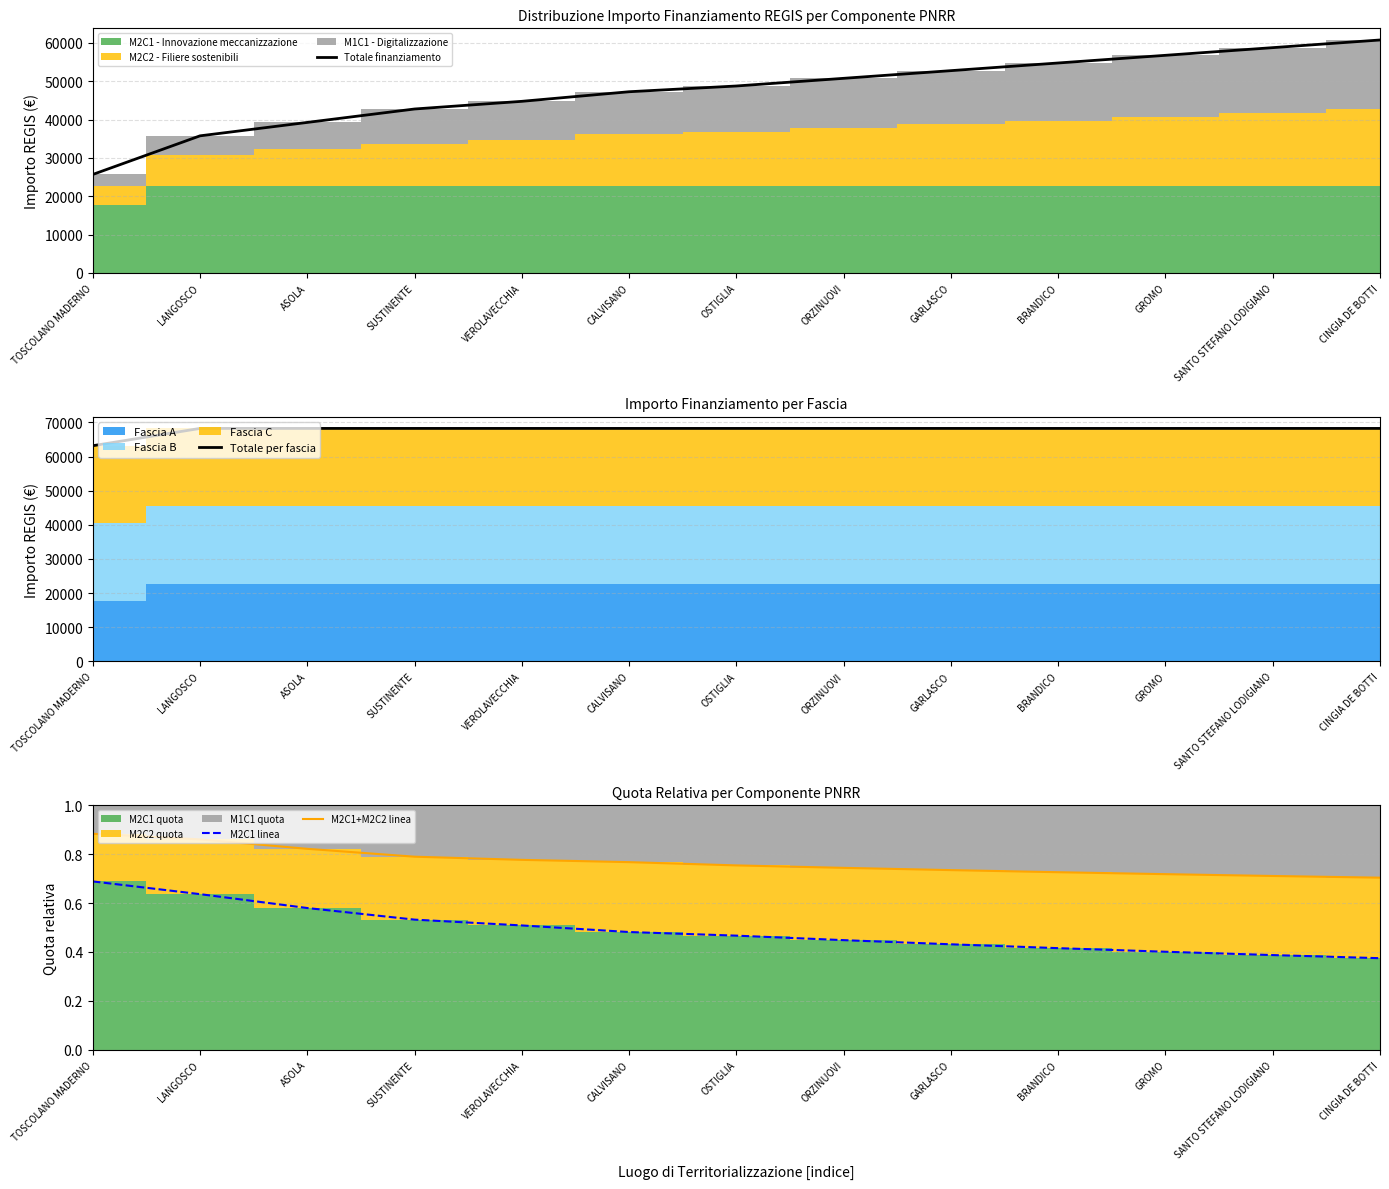

Reading left to right, extract all data points from this chart.

Totale finanziamento: TOSCOLANO MADERNO=25674.8	LANGOSCO=35750.0	ASOLA=39250.0	SUSTINENTE=42750.0	VEROLAVECCHIA=44750.0	CALVISANO=47250.0	OSTIGLIA=48750.0	ORZINUOVI=50750.0	GARLASCO=52750.0	BRANDICO=54750.0	GROMO=56750.0	SANTO STEFANO LODIGIANO=58750.0	CINGIA DE BOTTI=60750.0
Totale per fascia: TOSCOLANO MADERNO=63174.8	LANGOSCO=68250.0	ASOLA=68250.0	SUSTINENTE=68250.0	VEROLAVECCHIA=68250.0	CALVISANO=68250.0	OSTIGLIA=68250.0	ORZINUOVI=68250.0	GARLASCO=68250.0	BRANDICO=68250.0	GROMO=68250.0	SANTO STEFANO LODIGIANO=68250.0	CINGIA DE BOTTI=68250.0
M2C1 linea: TOSCOLANO MADERNO=0.7	LANGOSCO=0.6	ASOLA=0.6	SUSTINENTE=0.5	VEROLAVECCHIA=0.5	CALVISANO=0.5	OSTIGLIA=0.5	ORZINUOVI=0.4	GARLASCO=0.4	BRANDICO=0.4	GROMO=0.4	SANTO STEFANO LODIGIANO=0.4	CINGIA DE BOTTI=0.4
M2C1+M2C2 linea: TOSCOLANO MADERNO=0.9	LANGOSCO=0.9	ASOLA=0.8	SUSTINENTE=0.8	VEROLAVECCHIA=0.8	CALVISANO=0.8	OSTIGLIA=0.8	ORZINUOVI=0.7	GARLASCO=0.7	BRANDICO=0.7	GROMO=0.7	SANTO STEFANO LODIGIANO=0.7	CINGIA DE BOTTI=0.7